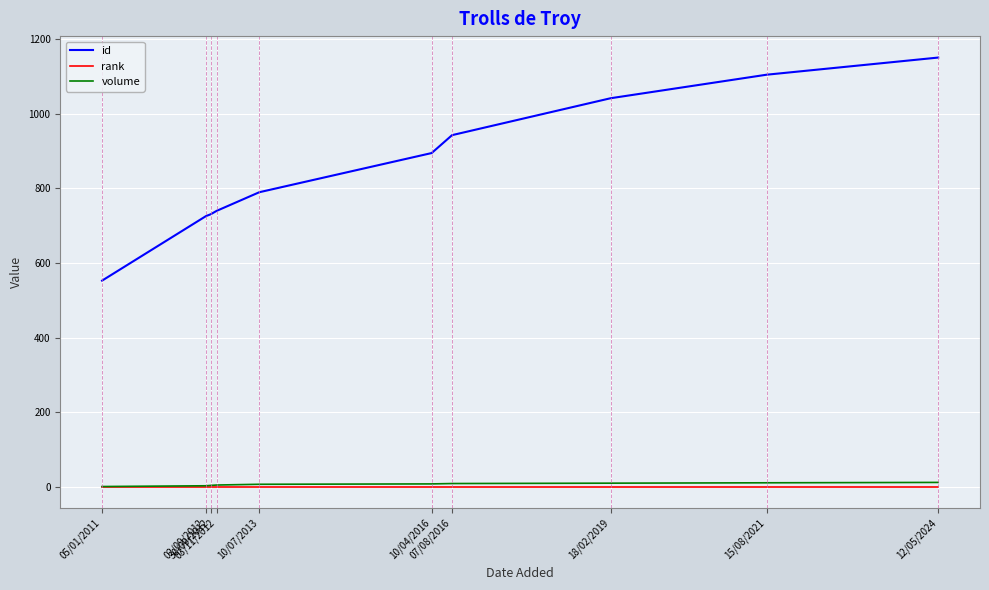

What is the minimum value for id?

553